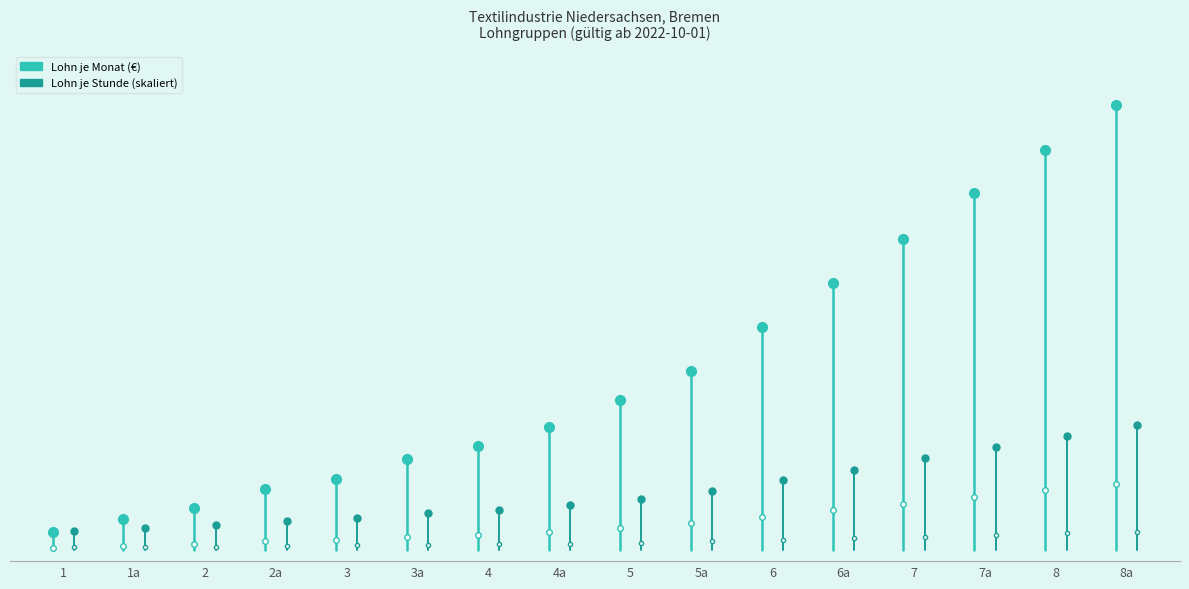

How many data points in Lohn je Monat are less than 33?

1